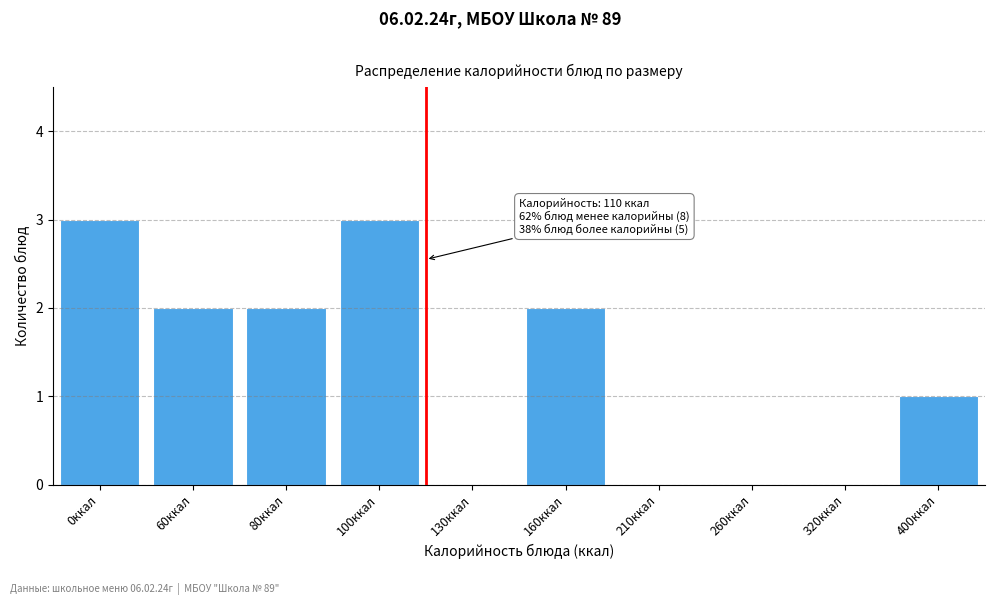

Reading left to right, what are all the values shown in this chart?

0ккал=3	60ккал=2	80ккал=2	100ккал=3	130ккал=0	160ккал=2	210ккал=0	260ккал=0	320ккал=0	400ккал=1